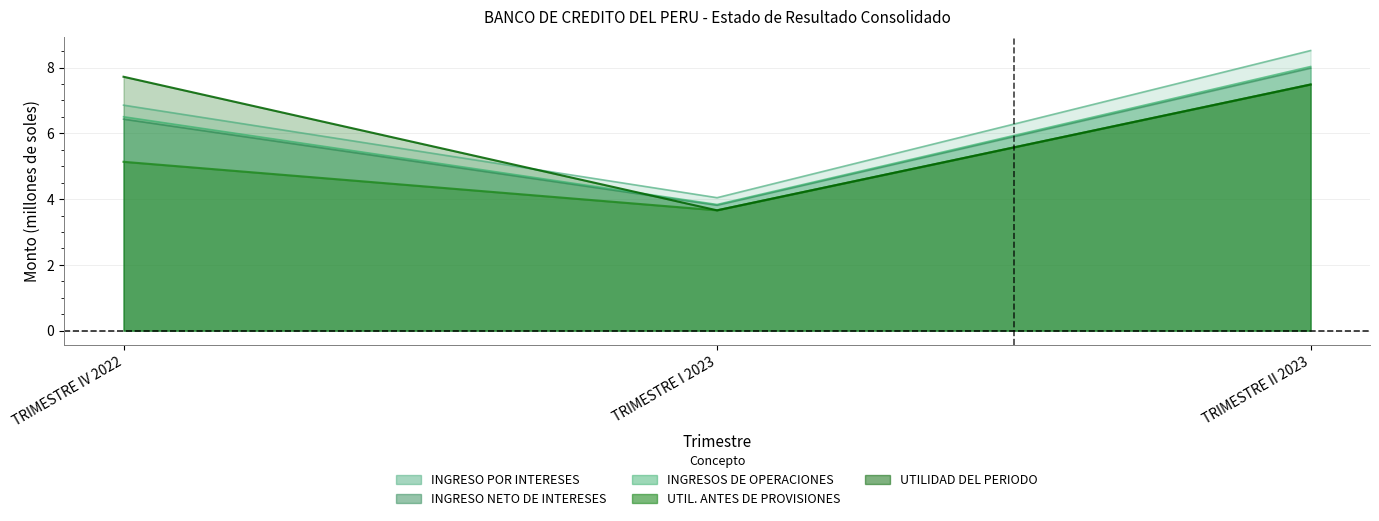

What is the average value of the INGRESOS DE OPERACIONES series?

6.1